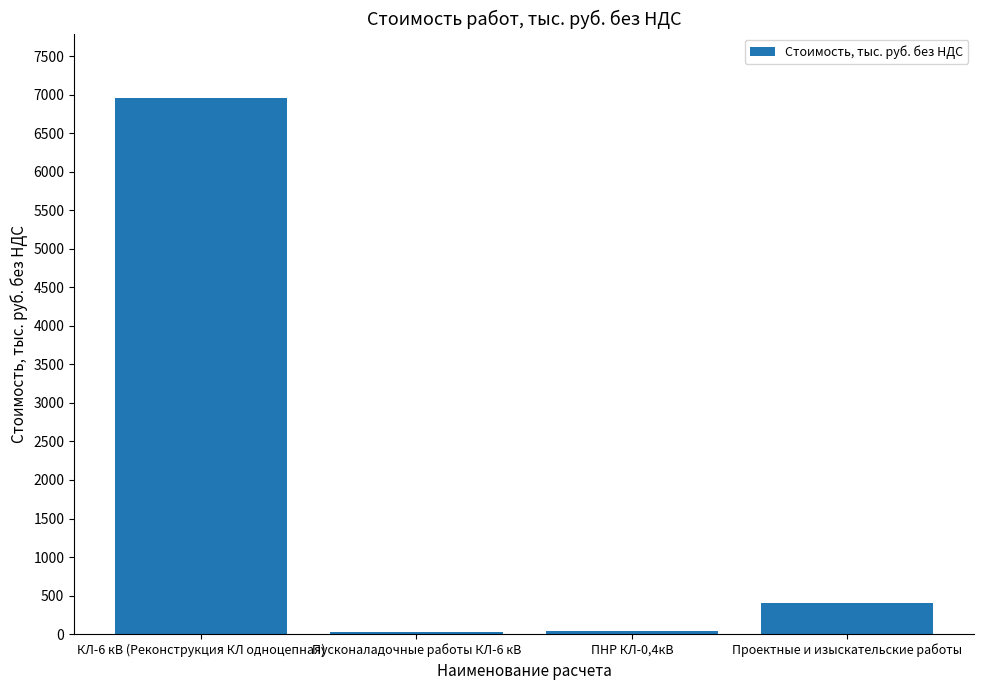

True or false: the data shows 401.2 at Проектные и изыскательские работы.

True